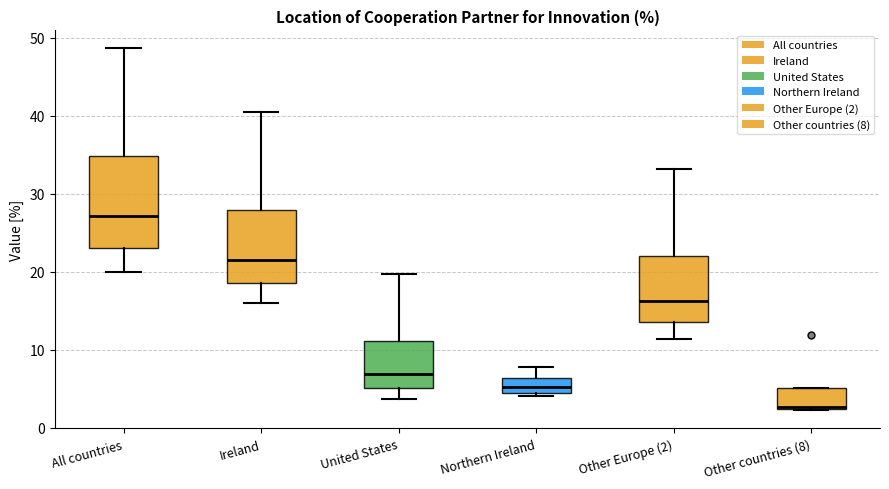

Reading left to right, transcribe this box plot: for each box, give where its median line is, the range the box spans, and where its two whiskers end, as read against the y-axis. The values are not printed on the chart, so give them approximately, as read against the axis.

All countries: median 27, box 23 to 35, whiskers 20 to 49
Ireland: median 22, box 18 to 28, whiskers 16 to 41
United States: median 7, box 5 to 11, whiskers 4 to 20
Northern Ireland: median 5, box 4 to 6, whiskers 4 (just below the box's lower edge) to 8
Other Europe (2): median 16, box 13 to 22, whiskers 11 to 33
Other countries (8): median 3, box 2 to 5, whiskers 2 to 5